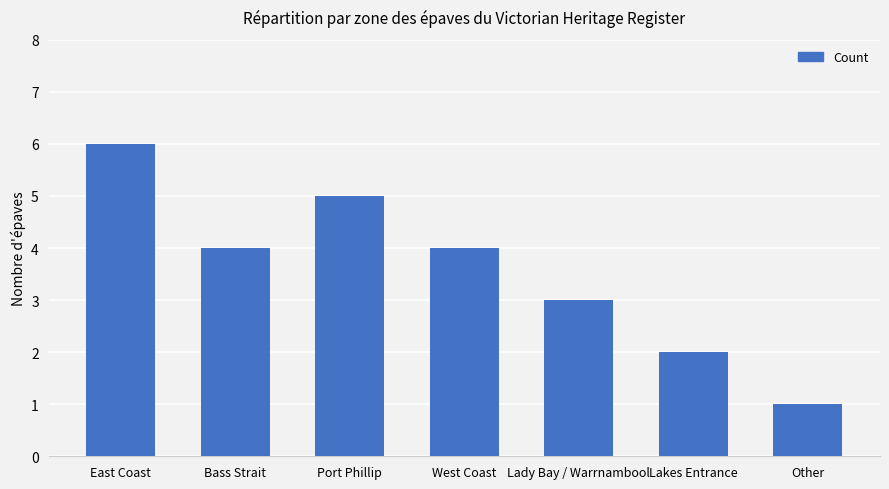

Which category has the lowest value across all series?

Other